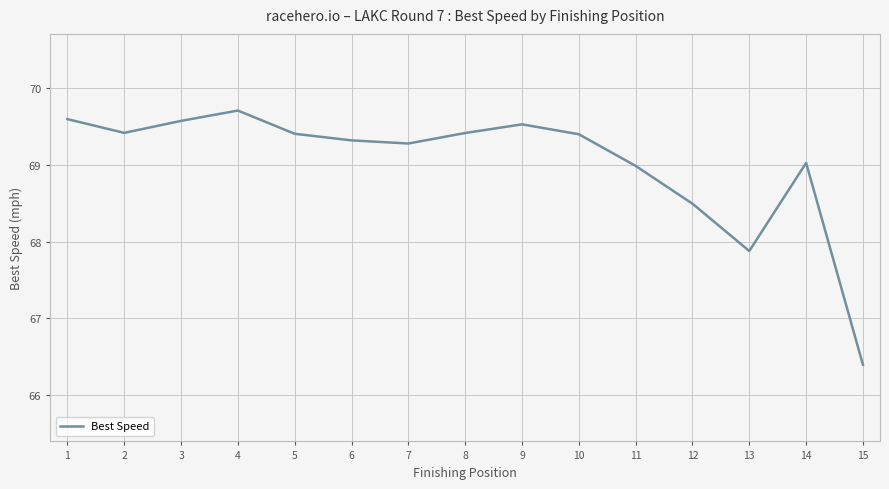

What is the sum of the values at 15 and 1?

136.0